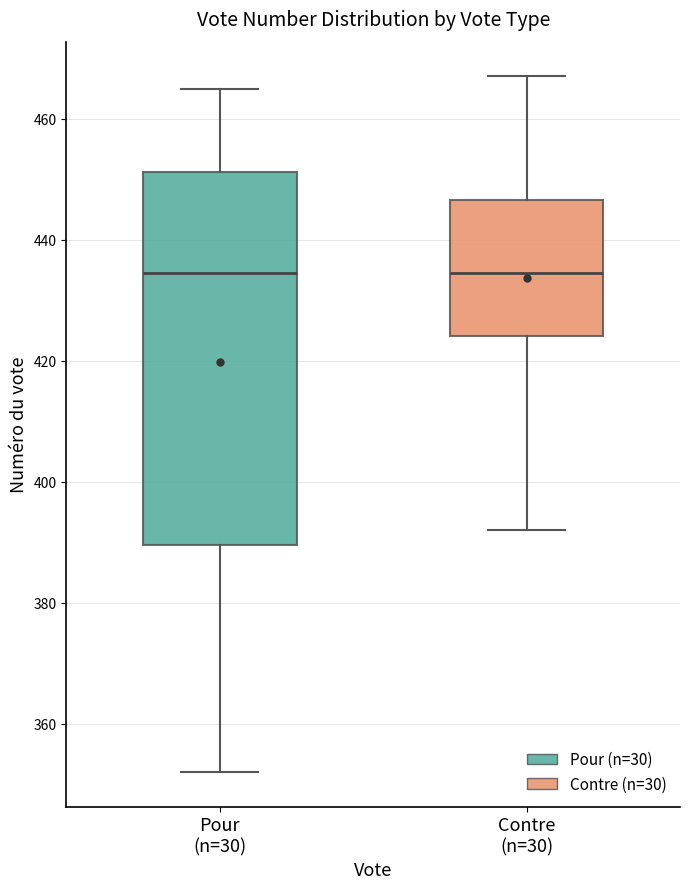

Reading left to right, read every box against the y-axis: the position of its median line, the range the box covers, and the ends of its whiskers. The values are not printed on the chart, so give them approximately, as read against the axis.

Pour (n=30): median 434, box 390 to 452, whiskers 352 to 466
Contre (n=30): median 434, box 424 to 446, whiskers 392 to 468